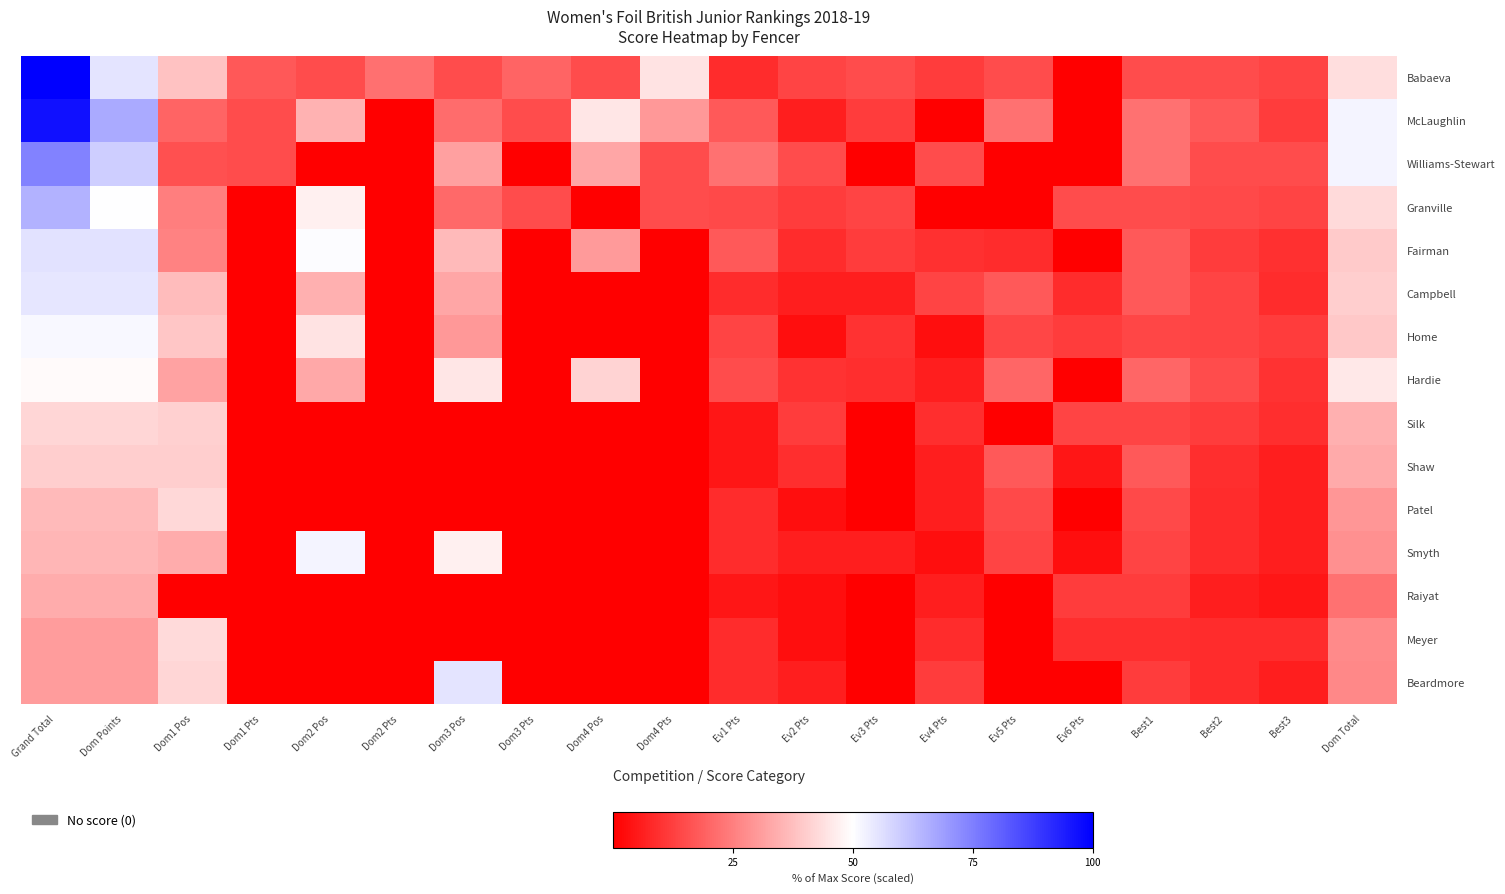

Reading left to right, list all the values displayed in this chart.

Babaeva: Grand Total=100.0	Dom Points=55.2	Dom1 Pos=38.1	Dom1 Pts=17.6	Dom2 Pos=14.9	Dom2 Pts=22.0	Dom3 Pos=14.9	Dom3 Pts=19.8	Dom4 Pos=14.9	Dom4 Pts=44.8	Ev1 Pts=9.0	Ev2 Pts=13.4	Ev3 Pts=14.9	Ev4 Pts=12.0	Ev5 Pts=15.1	Ev6 Pts=0.0	Best1=15.1	Best2=14.9	Best3=13.4	Dom Total=43.5
McLaughlin: Grand Total=96.5	Dom Points=66.6	Dom1 Pos=19.8	Dom1 Pts=14.9	Dom2 Pos=35.1	Dom2 Pts=0.0	Dom3 Pos=21.3	Dom3 Pts=14.9	Dom4 Pos=45.2	Dom4 Pts=29.9	Ev1 Pts=17.9	Ev2 Pts=6.0	Ev3 Pts=12.0	Ev4 Pts=0.0	Ev5 Pts=22.4	Ev6 Pts=0.0	Best1=22.4	Best2=17.9	Best3=12.0	Dom Total=52.3
Williams-Stewart: Grand Total=74.4	Dom Points=59.5	Dom1 Pos=15.7	Dom1 Pts=14.9	Dom2 Pos=0.0	Dom2 Pts=0.0	Dom3 Pos=31.4	Dom3 Pts=0.0	Dom4 Pos=32.5	Dom4 Pts=14.9	Ev1 Pts=22.4	Ev2 Pts=14.9	Ev3 Pts=0.0	Ev4 Pts=14.9	Ev5 Pts=0.0	Ev6 Pts=0.0	Best1=22.4	Best2=14.9	Best3=14.9	Dom Total=52.3
Granville: Grand Total=65.1	Dom Points=50.1	Dom1 Pos=24.7	Dom1 Pts=0.0	Dom2 Pos=47.1	Dom2 Pts=0.0	Dom3 Pos=20.9	Dom3 Pts=14.9	Dom4 Pos=0.0	Dom4 Pts=14.9	Ev1 Pts=14.6	Ev2 Pts=12.0	Ev3 Pts=13.4	Ev4 Pts=0.0	Ev5 Pts=0.0	Ev6 Pts=14.9	Best1=14.9	Best2=14.6	Best3=13.4	Dom Total=43.0
Fairman: Grand Total=55.7	Dom Points=55.7	Dom1 Pos=25.4	Dom1 Pts=0.0	Dom2 Pos=50.4	Dom2 Pts=0.0	Dom3 Pos=36.6	Dom3 Pts=0.0	Dom4 Pos=30.3	Dom4 Pts=0.0	Ev1 Pts=17.9	Ev2 Pts=9.0	Ev3 Pts=12.0	Ev4 Pts=9.7	Ev5 Pts=9.0	Ev6 Pts=0.0	Best1=17.9	Best2=12.0	Best3=9.7	Dom Total=39.6
Campbell: Grand Total=54.7	Dom Points=54.7	Dom1 Pos=37.0	Dom1 Pts=0.0	Dom2 Pos=34.7	Dom2 Pts=0.0	Dom3 Pos=32.5	Dom3 Pts=0.0	Dom4 Pos=0.0	Dom4 Pts=0.0	Ev1 Pts=9.0	Ev2 Pts=6.0	Ev3 Pts=6.0	Ev4 Pts=13.4	Ev5 Pts=17.9	Ev6 Pts=9.0	Best1=17.9	Best2=13.4	Best3=9.0	Dom Total=40.3
Home: Grand Total=51.5	Dom Points=51.5	Dom1 Pos=38.8	Dom1 Pts=0.0	Dom2 Pos=44.8	Dom2 Pts=0.0	Dom3 Pos=29.9	Dom3 Pts=0.0	Dom4 Pos=0.0	Dom4 Pts=0.0	Ev1 Pts=13.4	Ev2 Pts=3.0	Ev3 Pts=10.1	Ev4 Pts=3.0	Ev5 Pts=14.0	Ev6 Pts=12.0	Best1=14.0	Best2=13.4	Best3=12.0	Dom Total=39.4
Hardie: Grand Total=49.0	Dom Points=49.0	Dom1 Pos=31.8	Dom1 Pts=0.0	Dom2 Pos=32.9	Dom2 Pts=0.0	Dom3 Pos=45.2	Dom3 Pts=0.0	Dom4 Pos=41.5	Dom4 Pts=0.0	Ev1 Pts=15.1	Ev2 Pts=10.1	Ev3 Pts=9.3	Ev4 Pts=6.0	Ev5 Pts=20.2	Ev6 Pts=0.0	Best1=20.2	Best2=15.1	Best3=10.1	Dom Total=45.4
Silk: Grand Total=41.9	Dom Points=41.9	Dom1 Pos=40.7	Dom1 Pts=0.0	Dom2 Pos=0.0	Dom2 Pts=0.0	Dom3 Pos=0.0	Dom3 Pts=0.0	Dom4 Pos=0.0	Dom4 Pts=0.0	Ev1 Pts=4.5	Ev2 Pts=12.0	Ev3 Pts=0.0	Ev4 Pts=9.3	Ev5 Pts=0.0	Ev6 Pts=13.4	Best1=13.4	Best2=12.0	Best3=9.3	Dom Total=34.7
Shaw: Grand Total=40.4	Dom Points=40.4	Dom1 Pos=40.3	Dom1 Pts=0.0	Dom2 Pos=0.0	Dom2 Pts=0.0	Dom3 Pos=0.0	Dom3 Pts=0.0	Dom4 Pos=0.0	Dom4 Pts=0.0	Ev1 Pts=4.5	Ev2 Pts=9.3	Ev3 Pts=0.0	Ev4 Pts=6.0	Ev5 Pts=17.9	Ev6 Pts=4.5	Best1=17.9	Best2=9.3	Best3=6.0	Dom Total=33.2
Patel: Grand Total=36.7	Dom Points=36.7	Dom1 Pos=42.2	Dom1 Pts=0.0	Dom2 Pos=0.0	Dom2 Pts=0.0	Dom3 Pos=0.0	Dom3 Pts=0.0	Dom4 Pos=0.0	Dom4 Pts=0.0	Ev1 Pts=9.0	Ev2 Pts=3.0	Ev3 Pts=0.0	Ev4 Pts=6.0	Ev5 Pts=14.6	Ev6 Pts=0.0	Best1=14.6	Best2=9.0	Best3=6.0	Dom Total=29.5
Smyth: Grand Total=35.6	Dom Points=35.6	Dom1 Pos=33.6	Dom1 Pts=0.0	Dom2 Pos=52.3	Dom2 Pts=0.0	Dom3 Pos=47.1	Dom3 Pts=0.0	Dom4 Pos=0.0	Dom4 Pts=0.0	Ev1 Pts=9.0	Ev2 Pts=6.0	Ev3 Pts=6.0	Ev4 Pts=3.0	Ev5 Pts=13.4	Ev6 Pts=3.0	Best1=13.4	Best2=9.0	Best3=6.0	Dom Total=28.4
Raiyat: Grand Total=33.6	Dom Points=33.6	Dom1 Pos=0.0	Dom1 Pts=0.0	Dom2 Pos=0.0	Dom2 Pts=0.0	Dom3 Pos=0.0	Dom3 Pts=0.0	Dom4 Pos=0.0	Dom4 Pts=0.0	Ev1 Pts=4.5	Ev2 Pts=3.0	Ev3 Pts=0.0	Ev4 Pts=6.0	Ev5 Pts=0.0	Ev6 Pts=12.0	Best1=12.0	Best2=6.0	Best3=4.5	Dom Total=22.4
Meyer: Grand Total=30.9	Dom Points=30.9	Dom1 Pos=43.0	Dom1 Pts=0.0	Dom2 Pos=0.0	Dom2 Pts=0.0	Dom3 Pos=0.0	Dom3 Pts=0.0	Dom4 Pos=0.0	Dom4 Pts=0.0	Ev1 Pts=9.0	Ev2 Pts=3.0	Ev3 Pts=0.0	Ev4 Pts=9.0	Ev5 Pts=0.0	Ev6 Pts=9.3	Best1=9.3	Best2=9.0	Best3=9.0	Dom Total=27.3
Beardmore: Grand Total=30.5	Dom Points=30.5	Dom1 Pos=41.8	Dom1 Pts=0.0	Dom2 Pos=0.0	Dom2 Pts=0.0	Dom3 Pos=55.3	Dom3 Pts=0.0	Dom4 Pos=0.0	Dom4 Pts=0.0	Ev1 Pts=9.0	Ev2 Pts=6.0	Ev3 Pts=0.0	Ev4 Pts=12.0	Ev5 Pts=0.0	Ev6 Pts=0.0	Best1=12.0	Best2=9.0	Best3=6.0	Dom Total=26.9